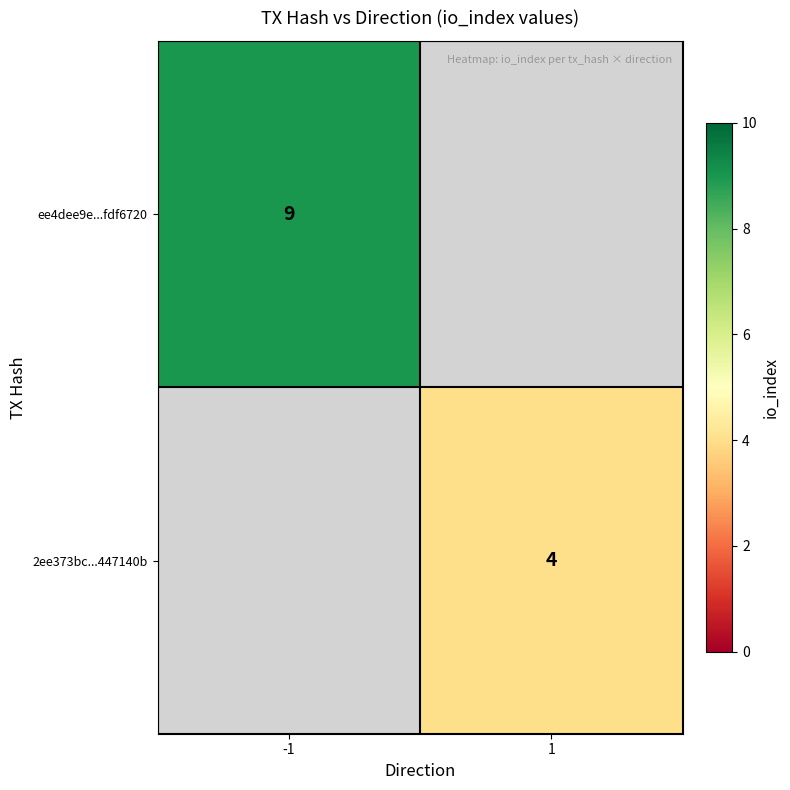

Is the value of 2ee373bc...447140b at 1 greater than the value of ee4dee9e...fdf6720 at -1?

No